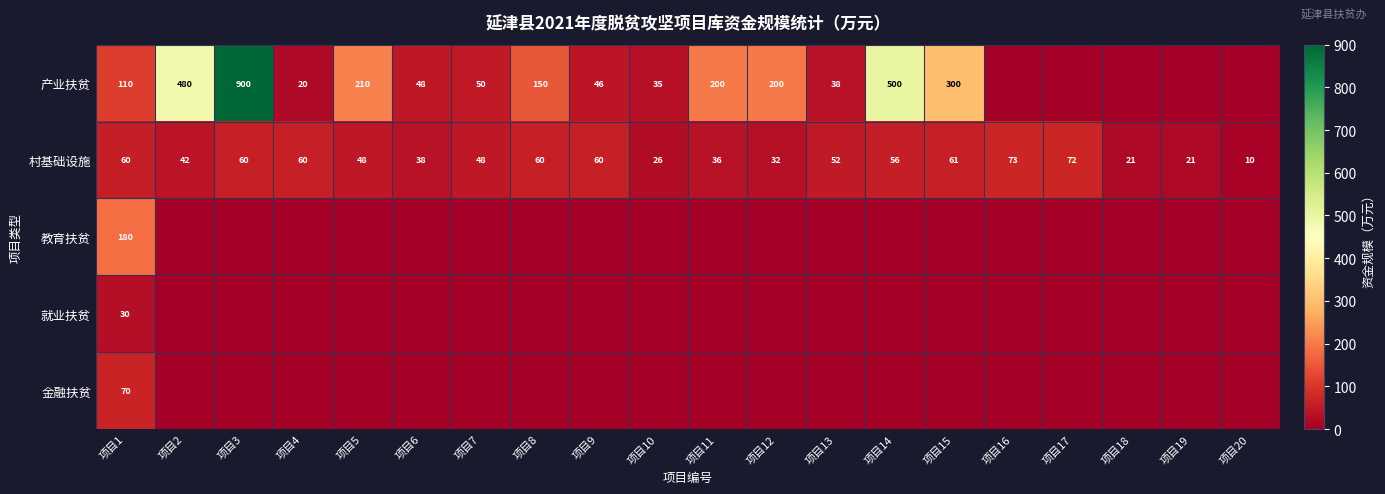

The value of 金融扶贫 at 项目1 is 70. True or false?

True